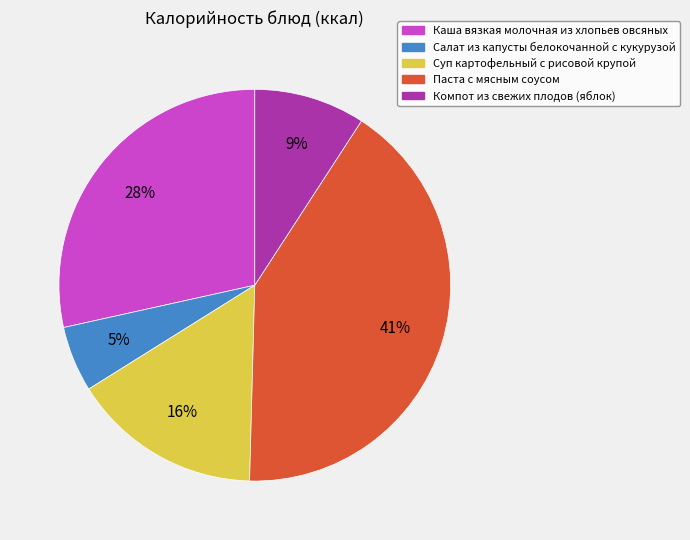

True or false: Паста с мясным соусом accounts for 29% of the total.

False